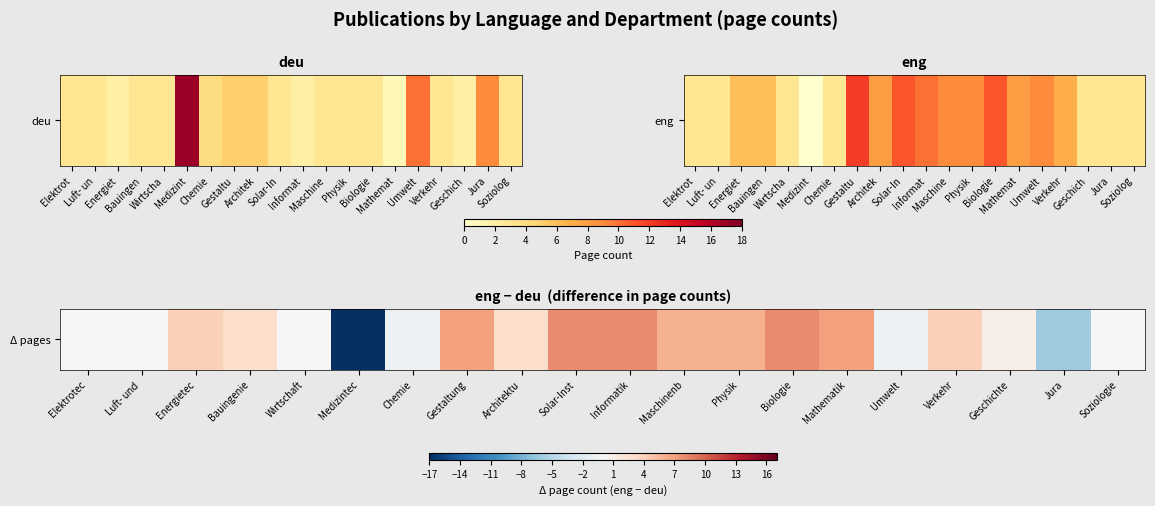

Approximately how many times larger is the value at Bauingenie compared to Gestaltung?

0.4